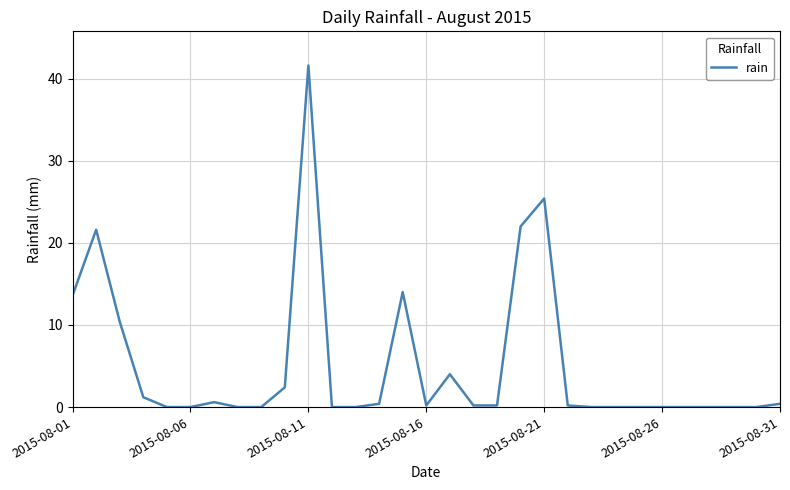

What is the difference between the maximum and minimum values?

41.6